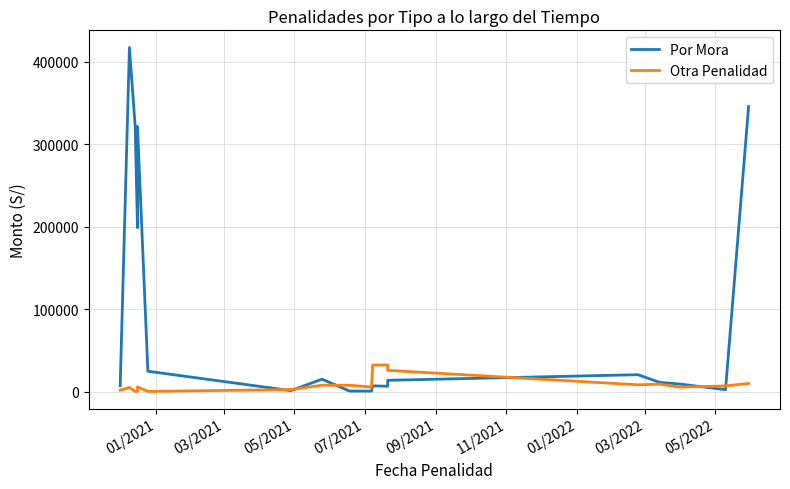

How many interior local valleys does the Por Mora series have?

5